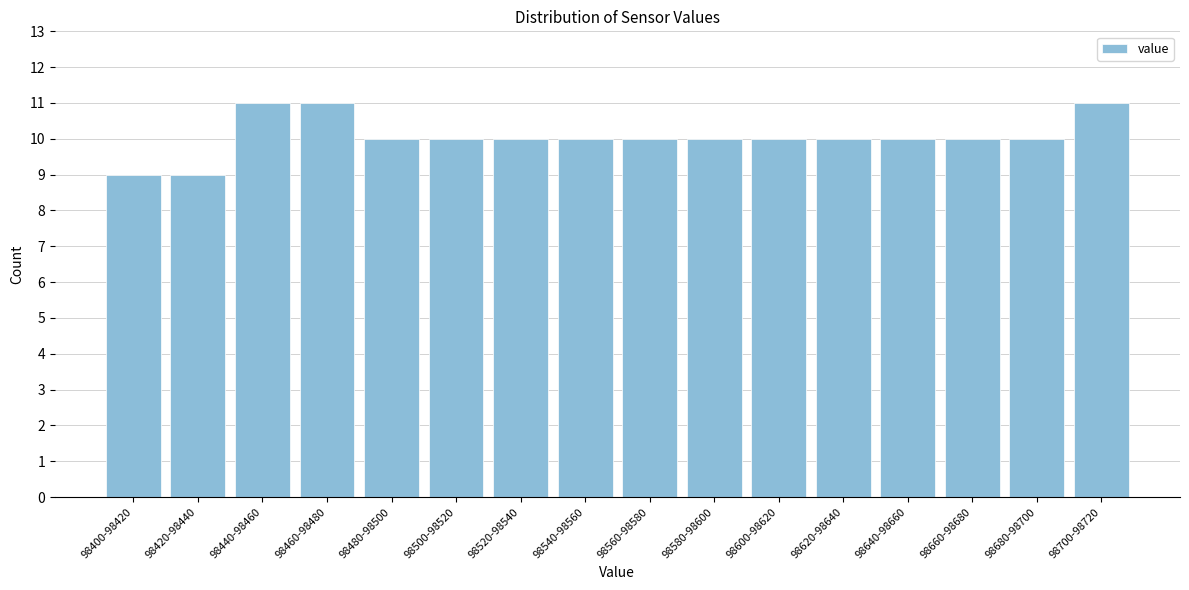

Reading left to right, list all the values displayed in this chart.

9	9	11	11	10	10	10	10	10	10	10	10	10	10	10	11